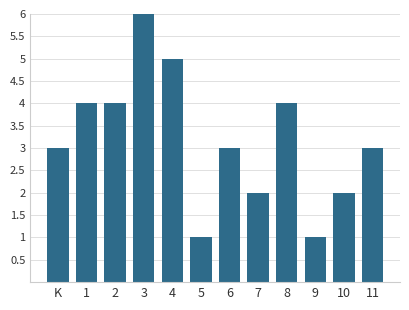

Is it true that the value at 4 is 7?

False